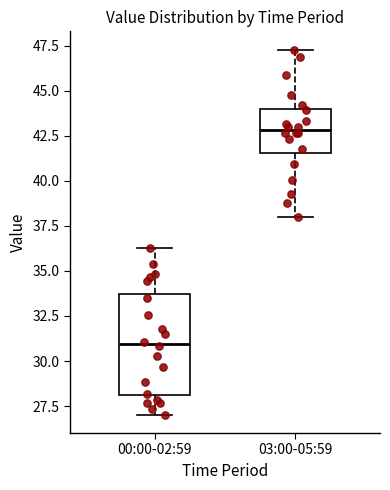

Reading left to right, read every box against the y-axis: the position of its median line, the range the box covers, and the ends of its whiskers. The values are not printed on the chart, so give them approximately, as read against the axis.

00:00-02:59: median 31.0, box 28.0 to 33.5, whiskers 27.0 to 36.5
03:00-05:59: median 43.0, box 41.5 to 44.0, whiskers 38.0 to 47.5